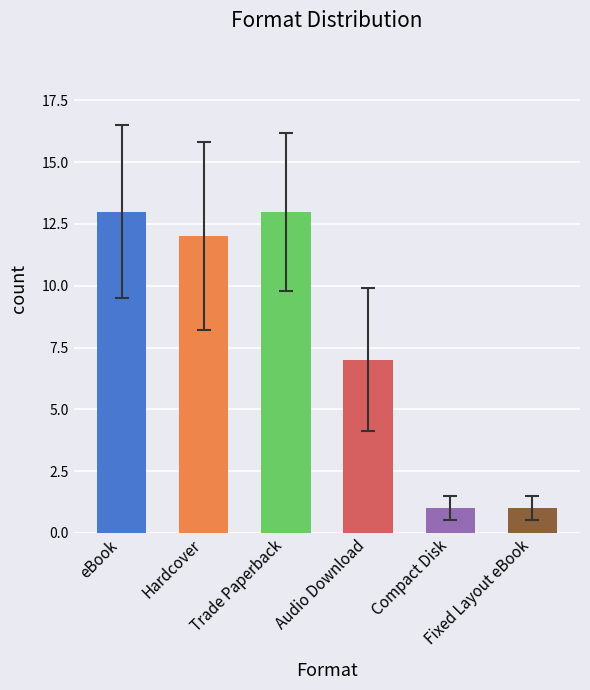

Does the chart contain stacked bars?

No